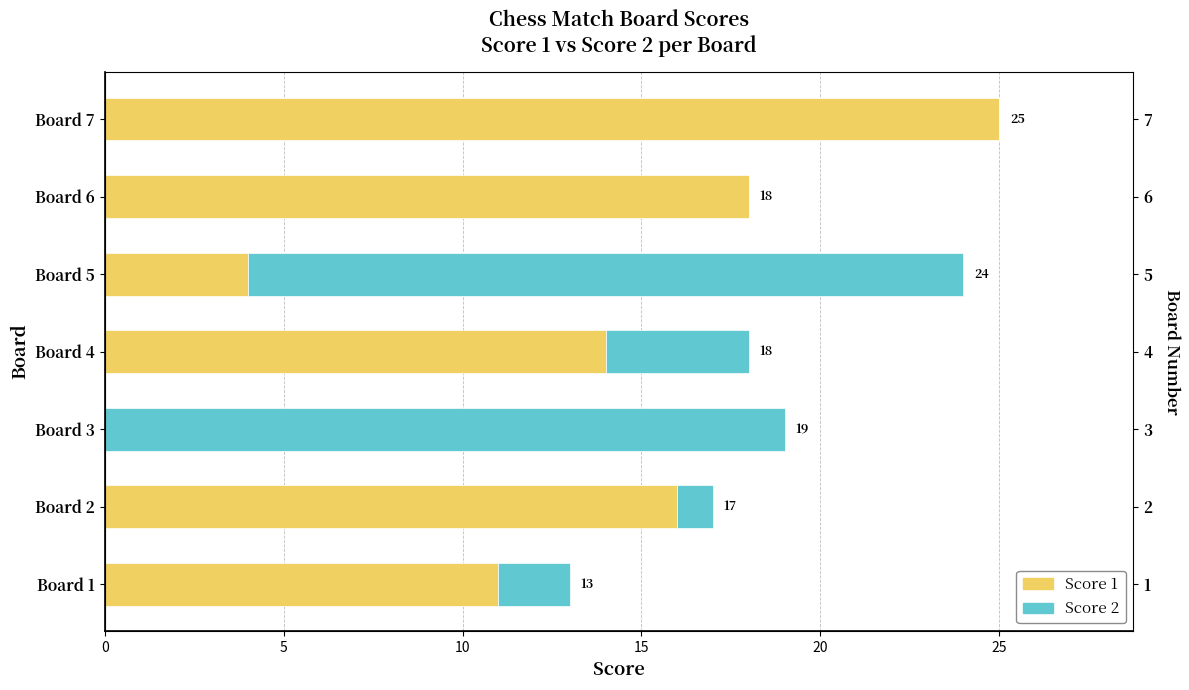

How many distinct data groups are displayed?

2